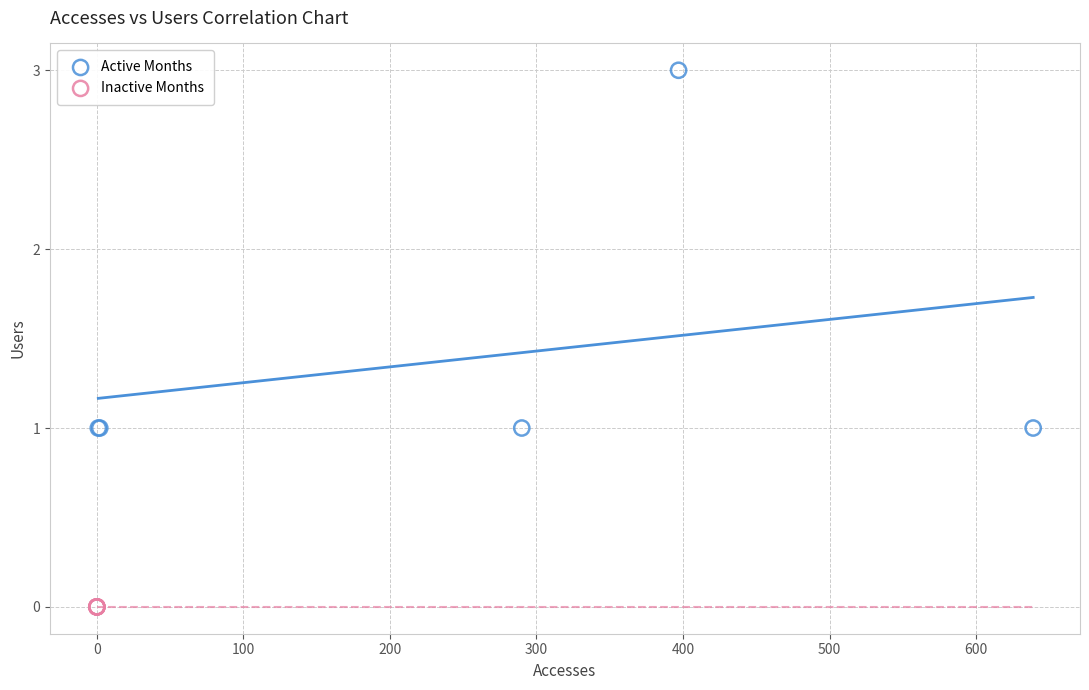

Which series contains the highest Y value?

Active Months